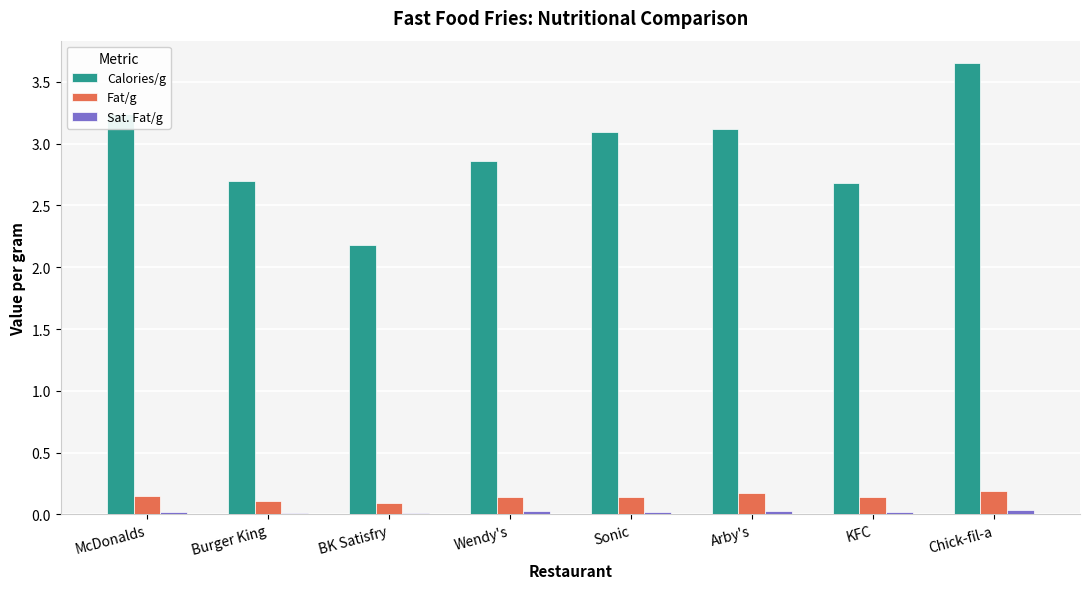

At which label does Calories/g reach its peak?

Chick-fil-a